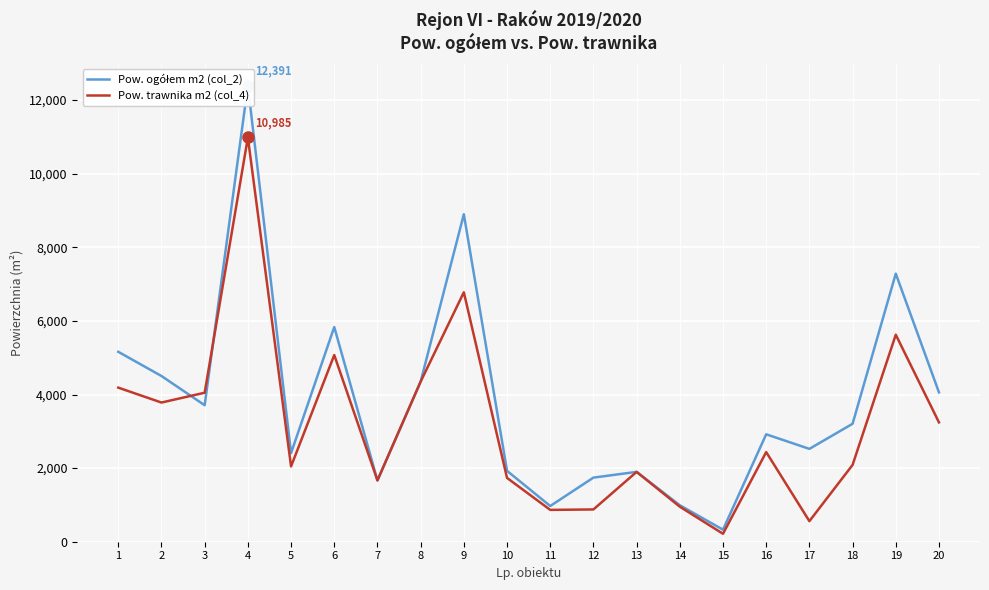

True or false: Pow. trawnika m2 (col_4) has a value of 877 at 12.

True